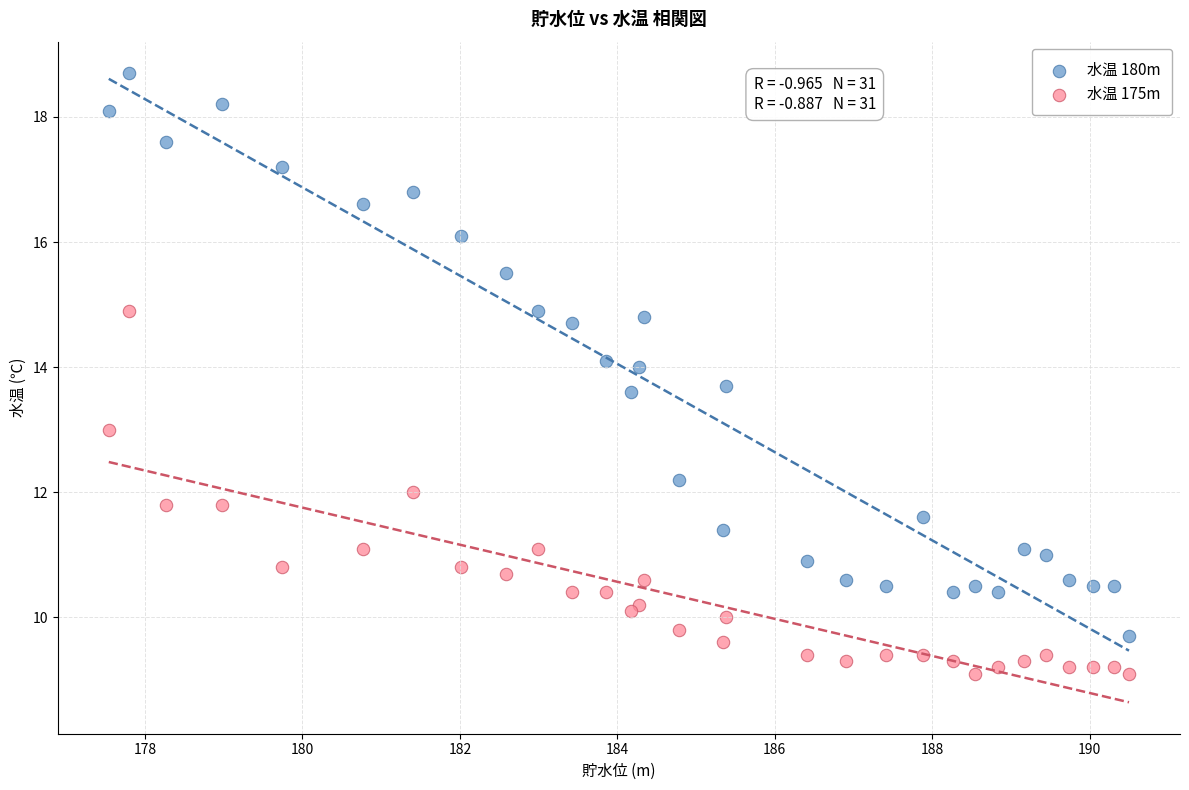

Which series has the widest spread of Y values?

水温 180m